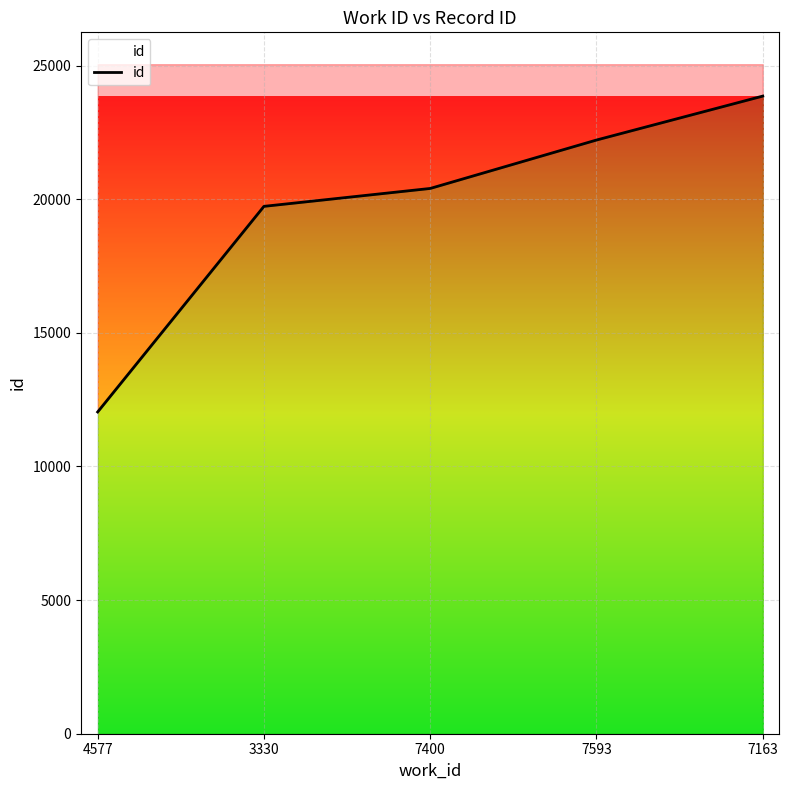

Reading left to right, transcribe all the data shown in this chart.

4577=12040	3330=19734	7400=20404	7593=22216	7163=23860